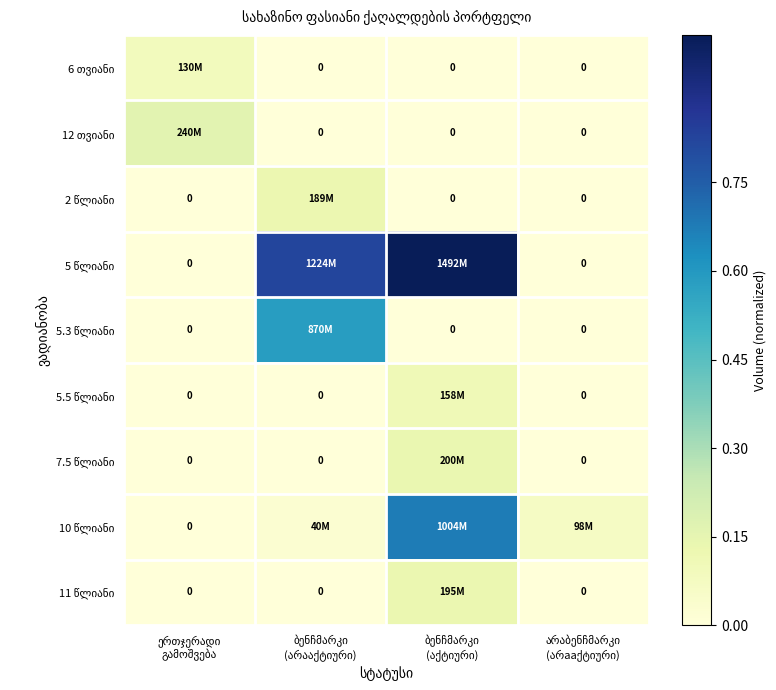

The 7.5 წლიანი series shows -0.1 at არაბენჩმარკი (არааქტიური). True or false?

False